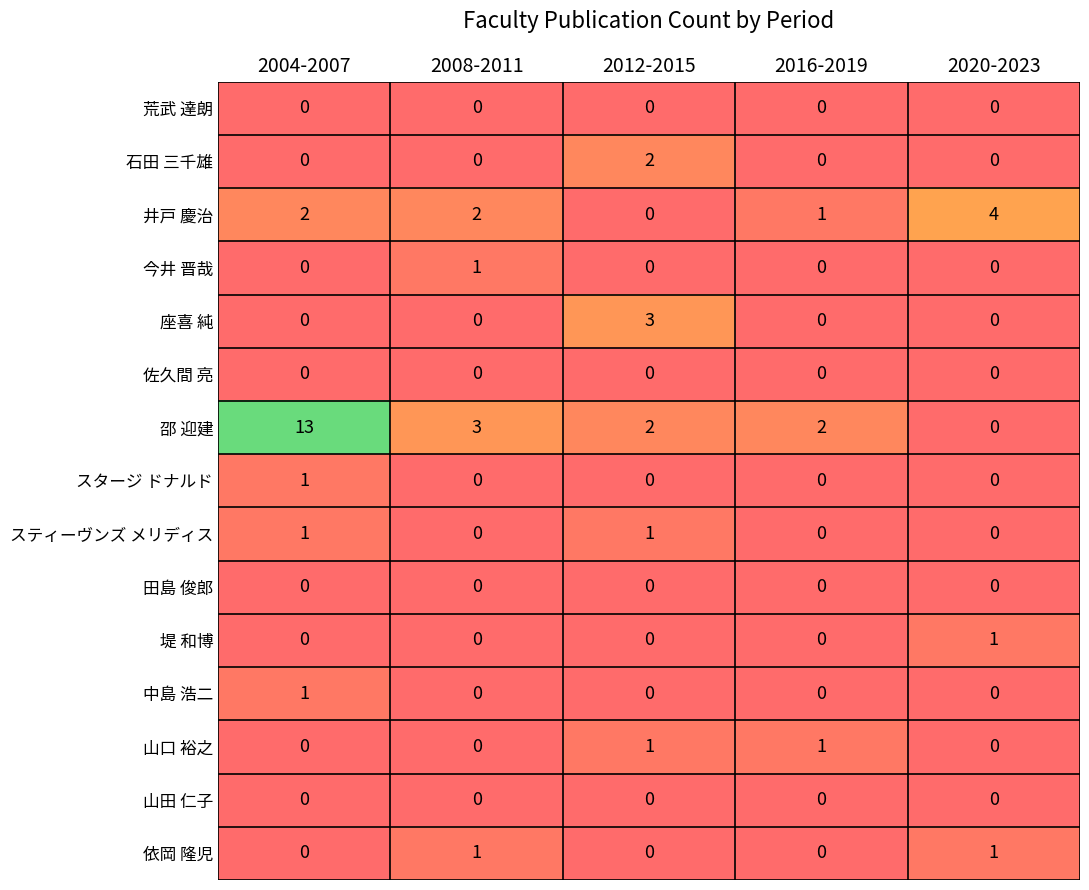

At which category does the chart reach its peak across all series?

2004-2007